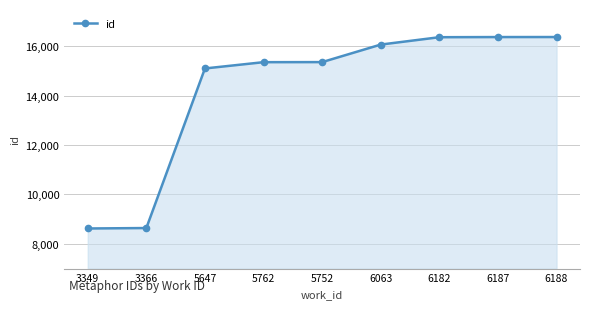

What value does the data have at 6187?

16365